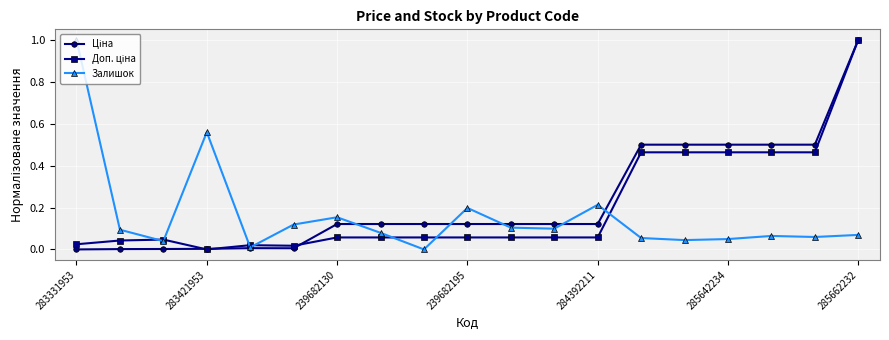

What is the maximum value for Залишок?

1.0